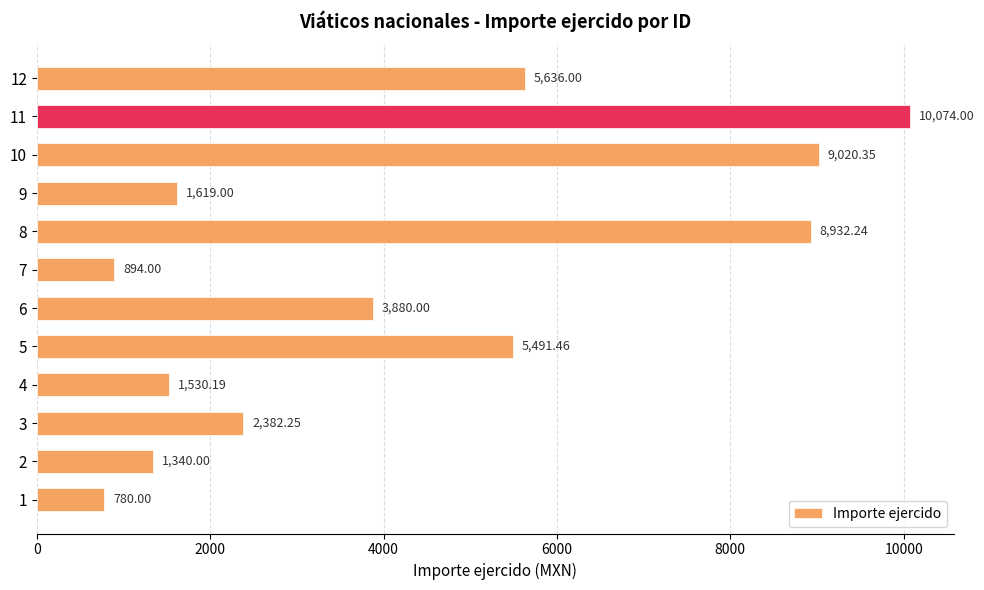

What is the ratio of the value at 8 to the value at 9?

5.5